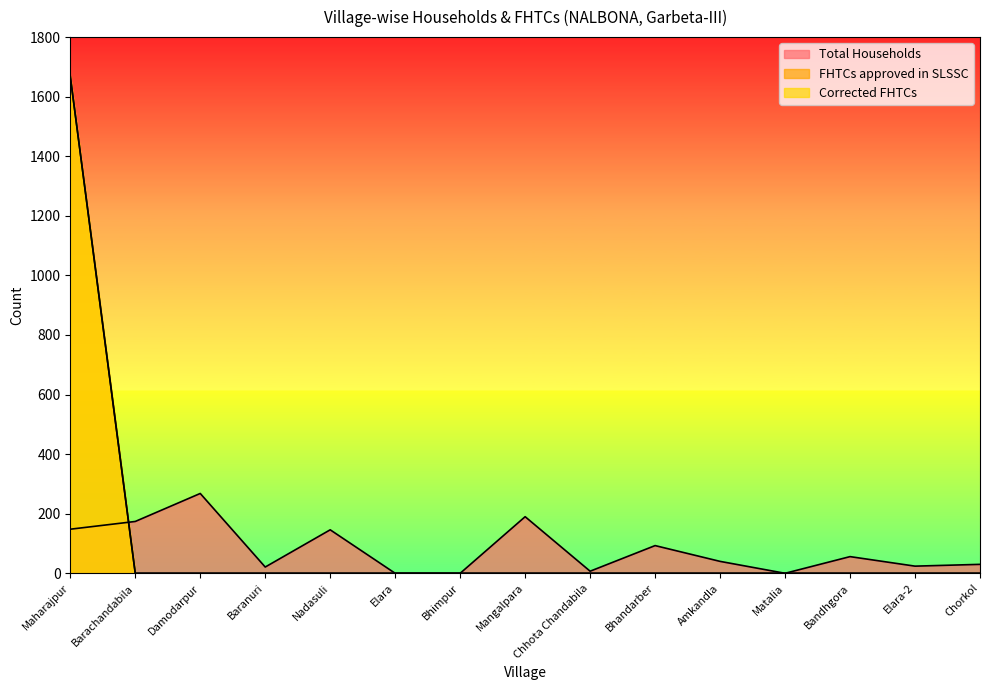

At which category is the sum across all series the highest?

Maharajpur